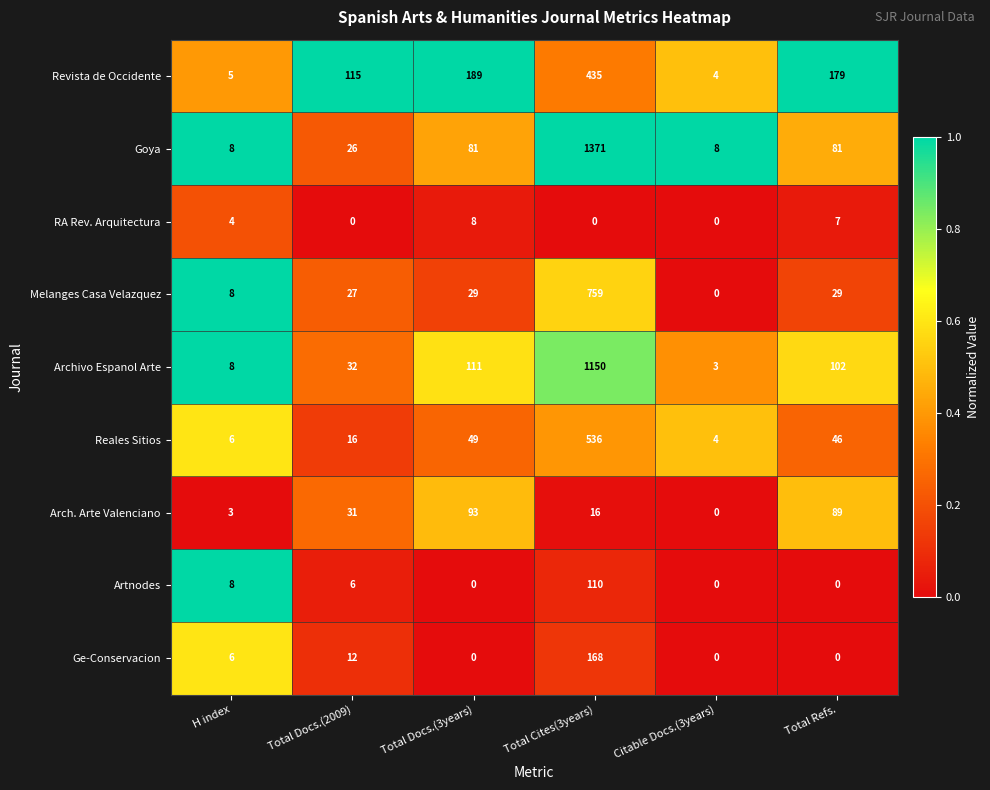

What is the total value across all series at Total Cites(3years)?

4545